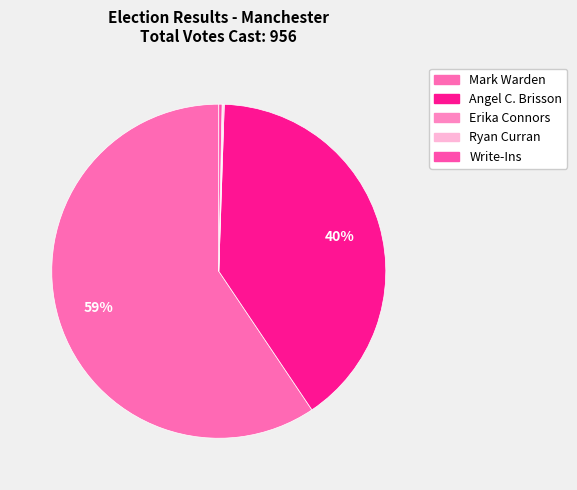

To the nearest percent, what is the difference between the Mark Warden and Ryan Curran slice percentages?

59%